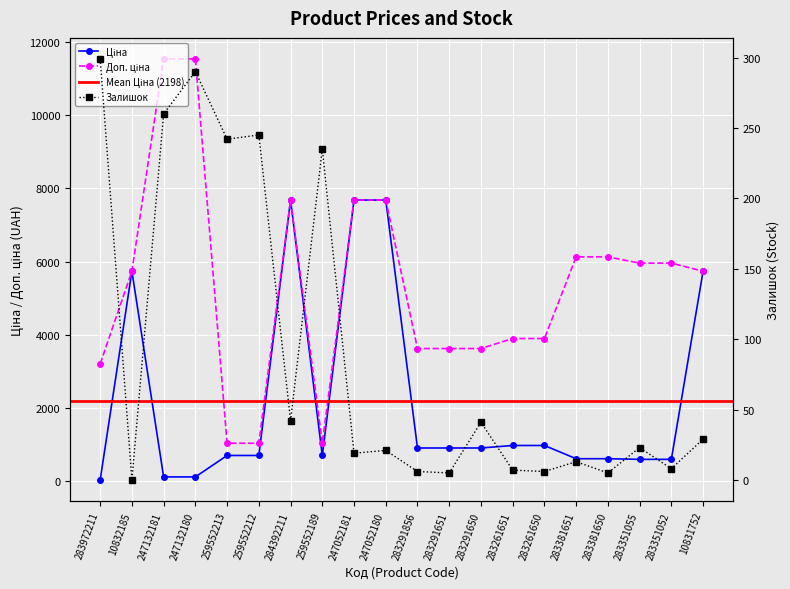

How many values in Залишок are above zero?

19